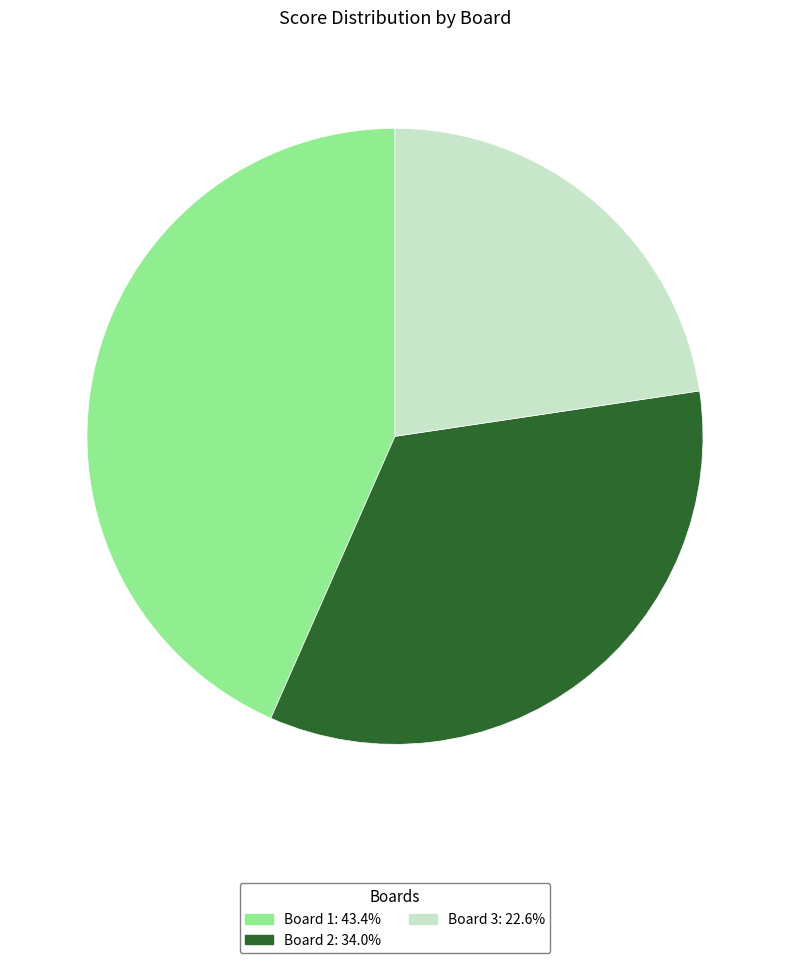

Is there any slice that represents more than half of the pie?

No